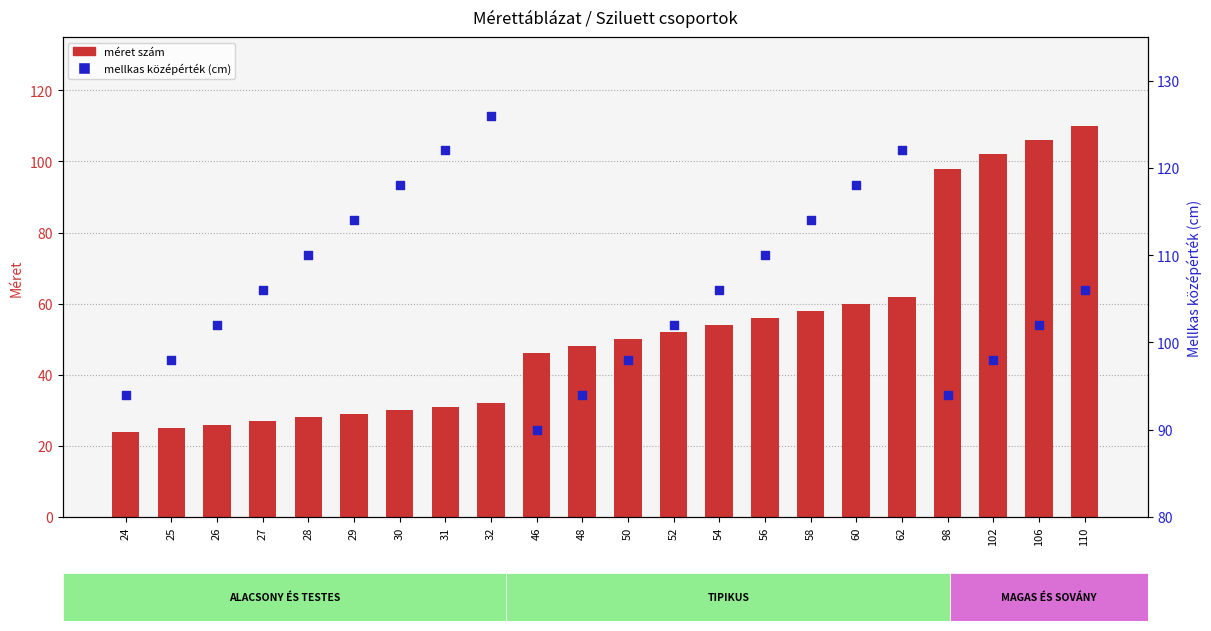

Which series has the largest total across all categories?

mellkas középérték (cm)